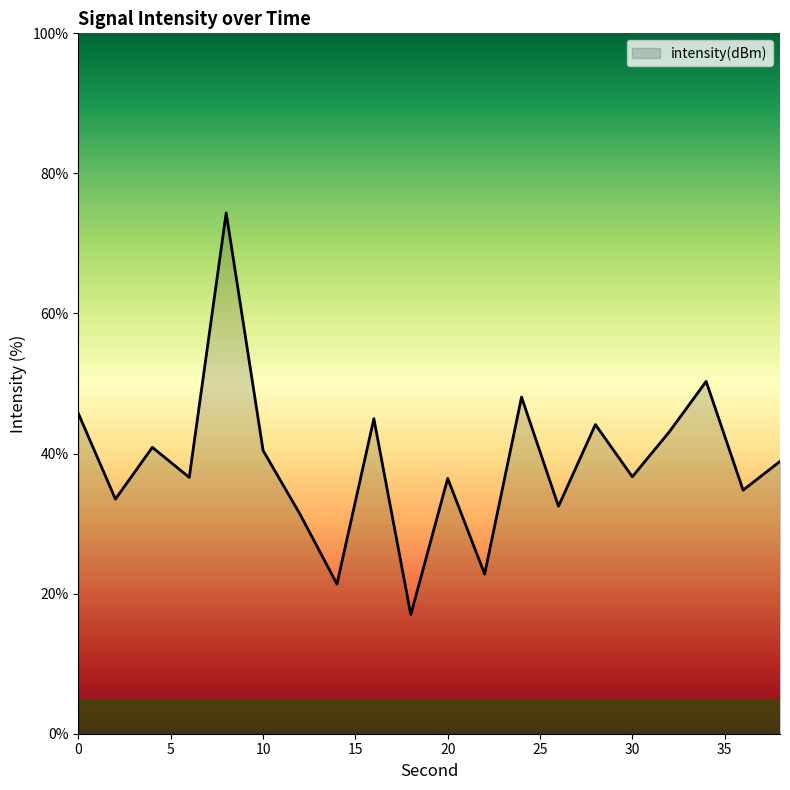

What is the greatest value displayed?

74.4